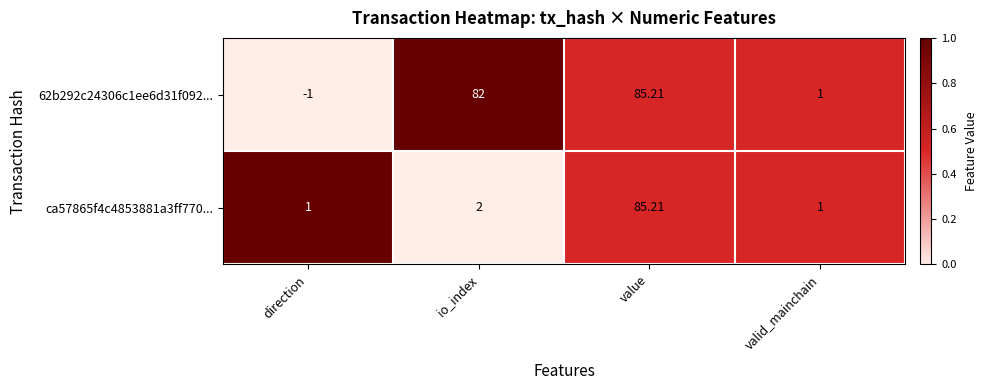

At which label does ca57865f4c4853881a3ff770... reach its peak?

value